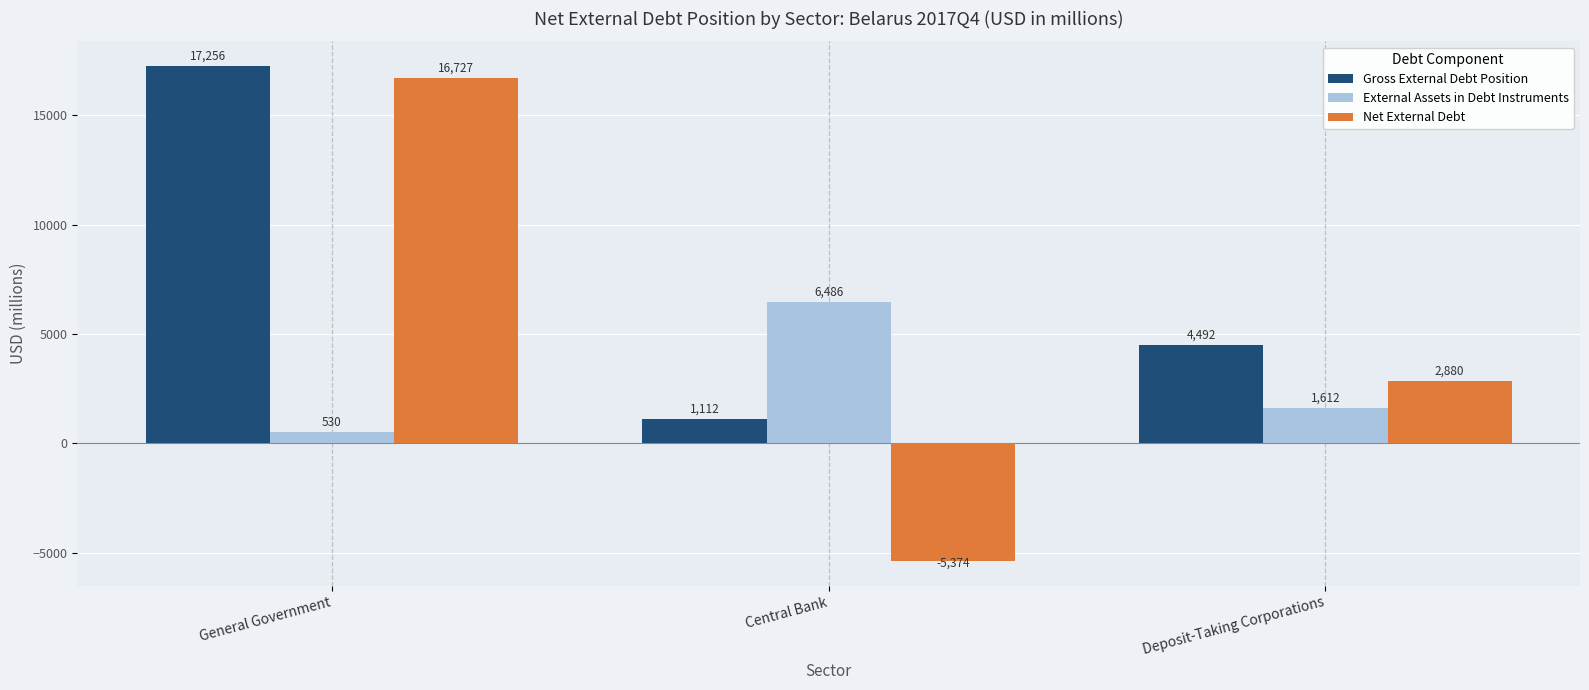

Which series has the largest range (max minus min)?

Net External Debt